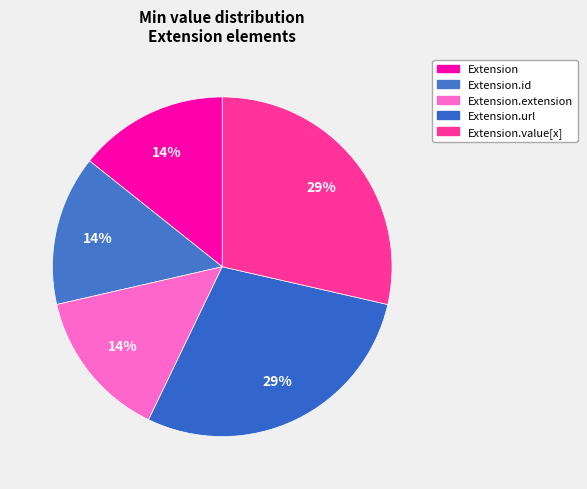

Is it true that Extension.value[x] is 44% of the pie?

False